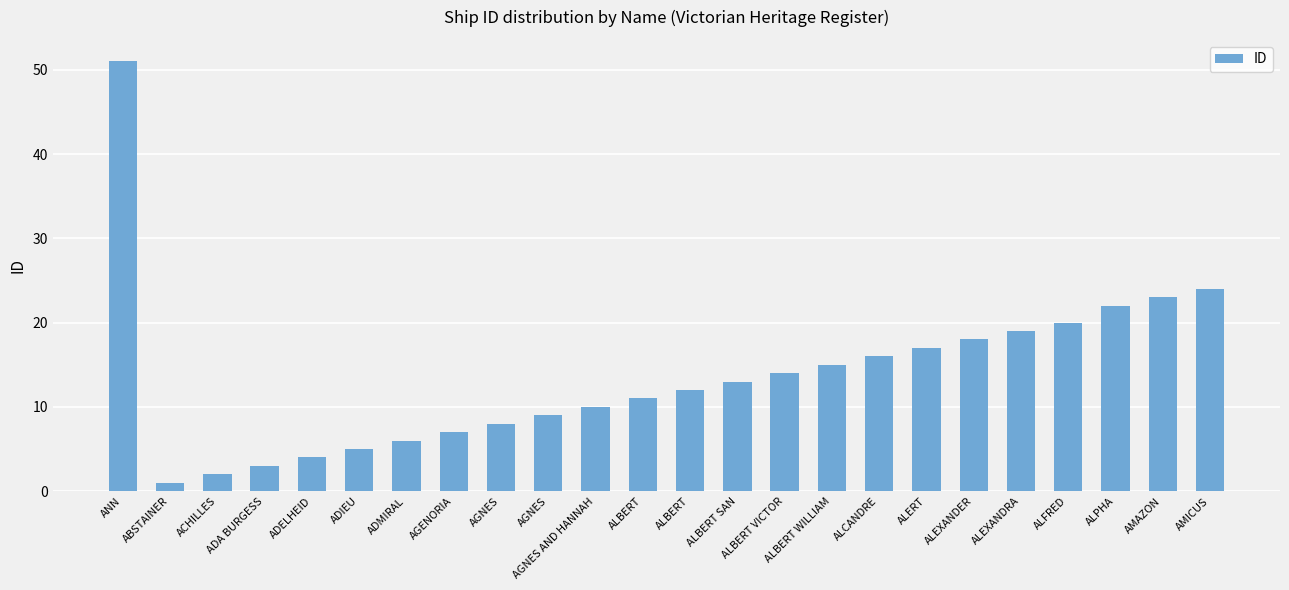

How many bars are there in total?

24